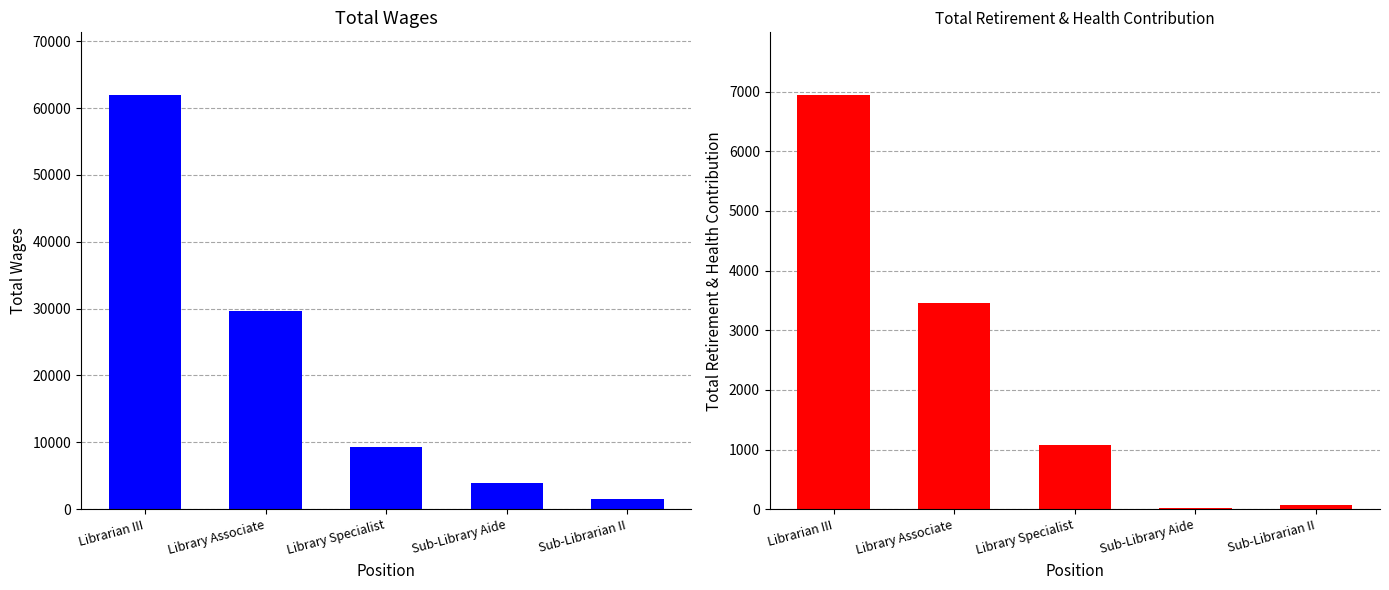

What is the smallest value displayed?

15